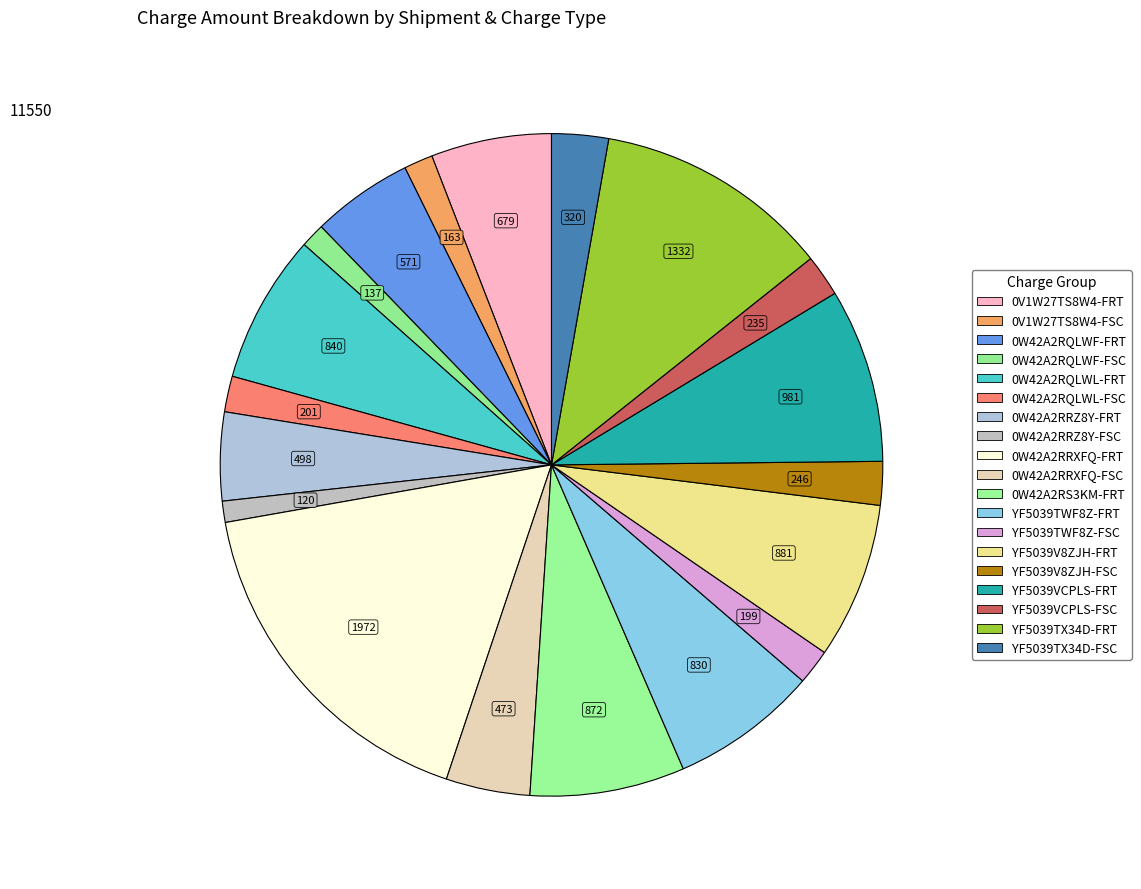

True or false: YF5039VCPLS-FSC accounts for 9% of the total.

False